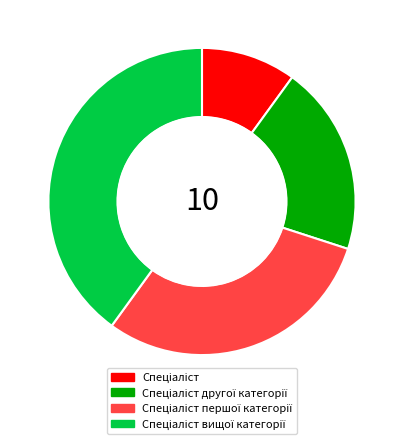

Is there any slice that represents more than half of the pie?

No